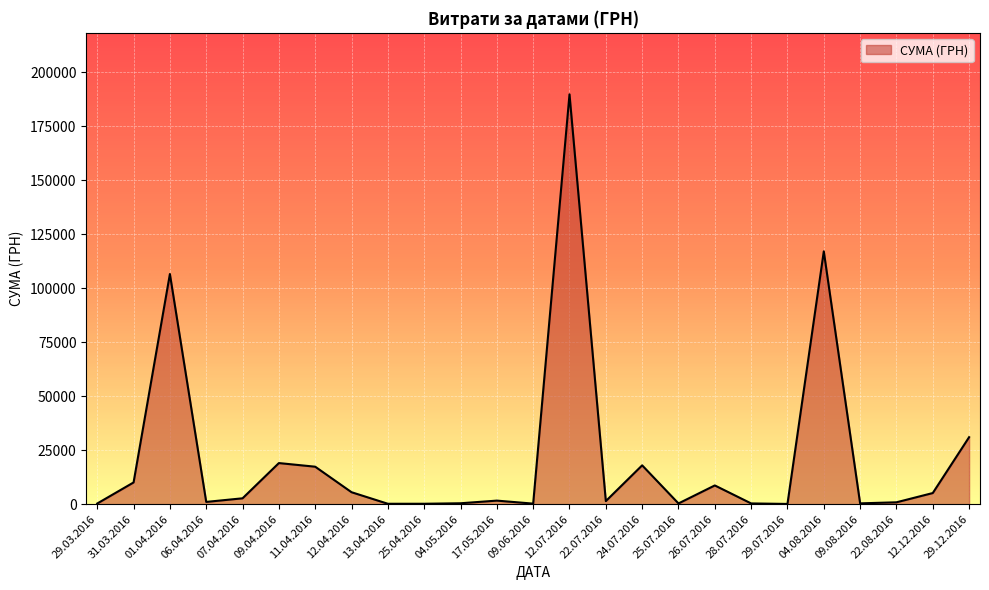

What is the change in value from 01.04.2016 to 09.04.2016?

-87506.1